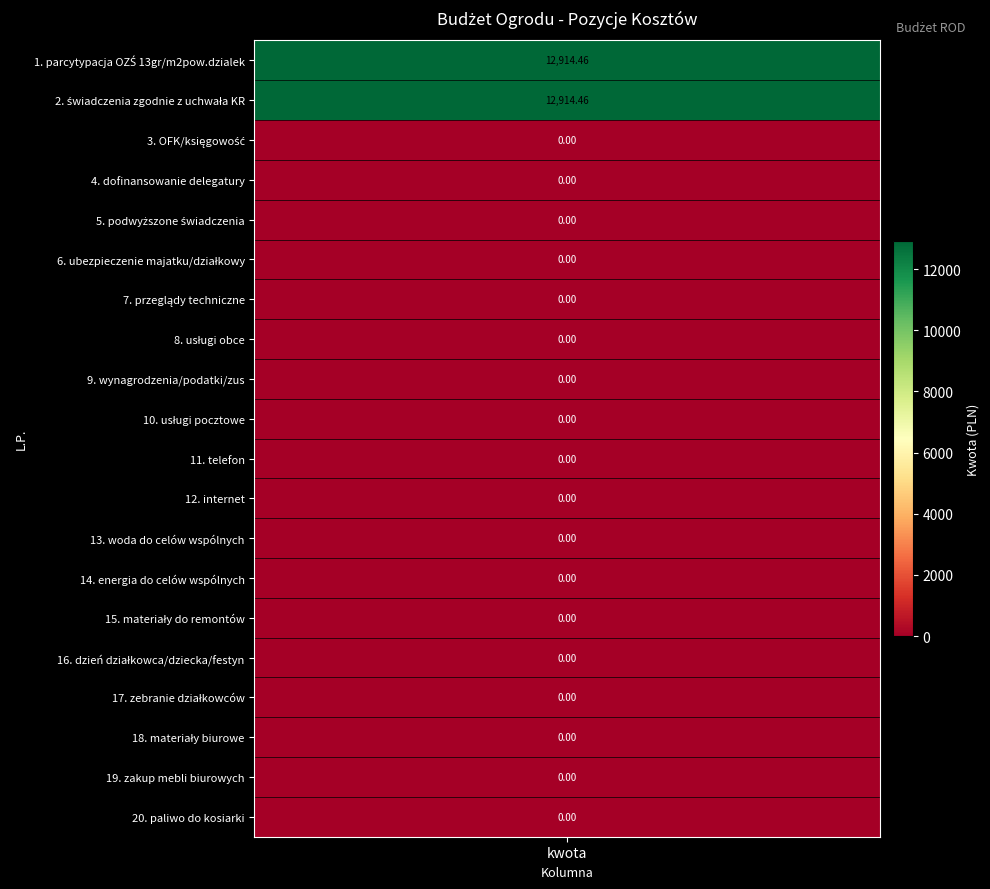

What is the difference between the second highest and second lowest values?

12914.5